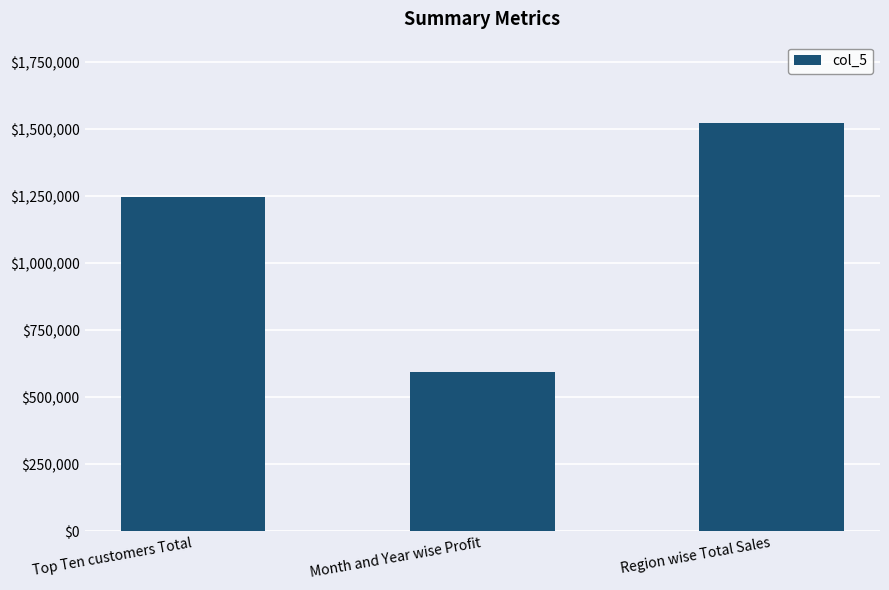

What is the difference between the maximum and minimum values?

927673.0